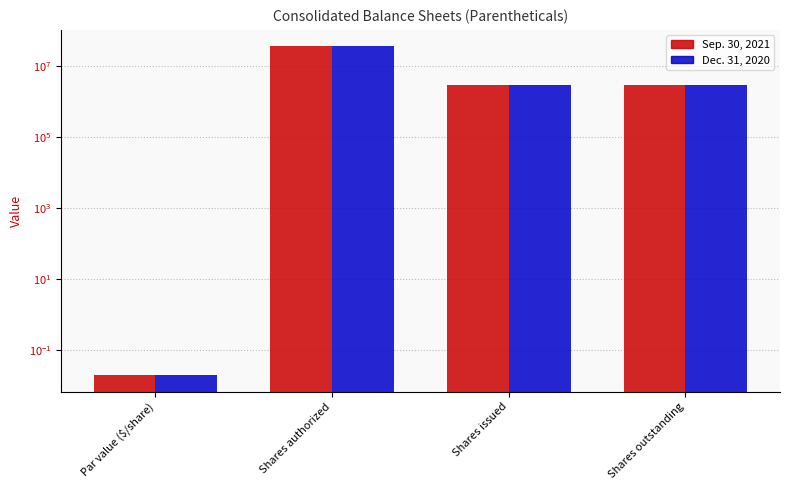

The value of Sep. 30, 2021 at Par value ($/share) is 0.0. True or false?

False